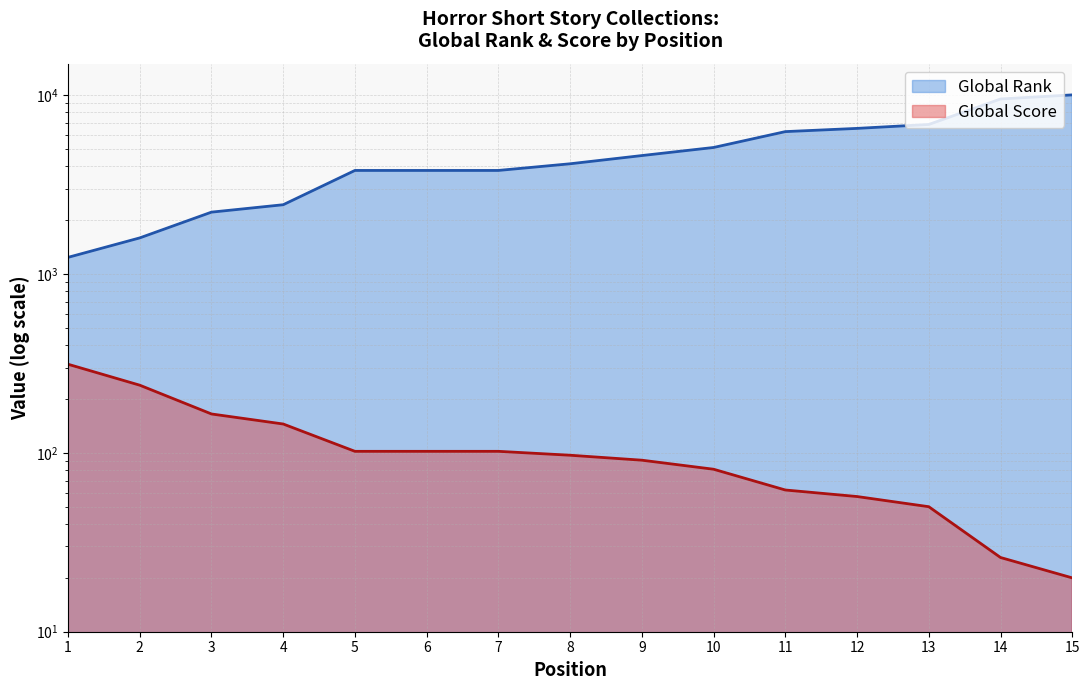

Rank the series at 6 from lowest to highest value.

Global Score, Global Rank